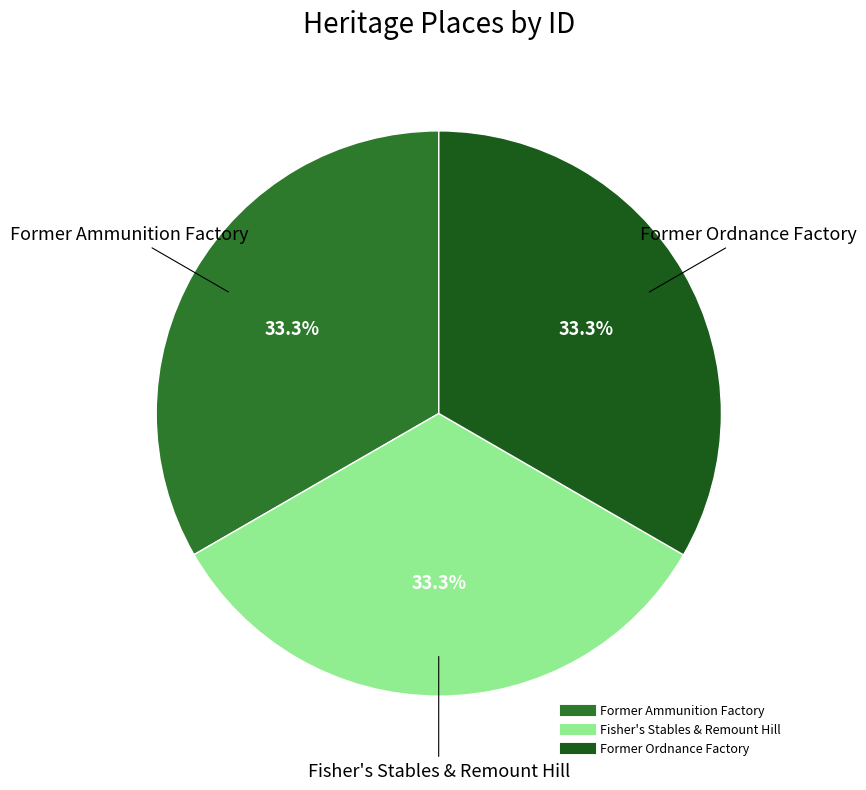

True or false: Fisher's Stables & Remount Hill accounts for 41% of the total.

False